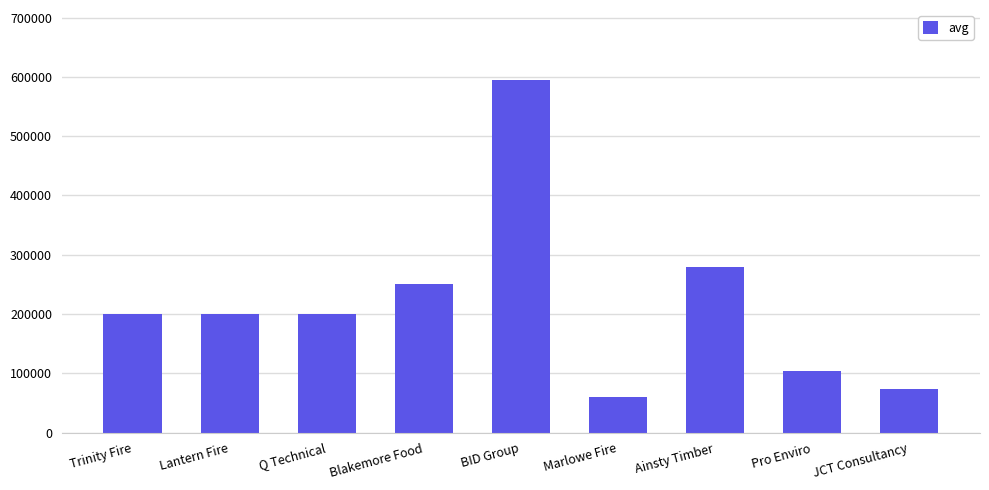

What is the maximum value shown in the chart?

594000